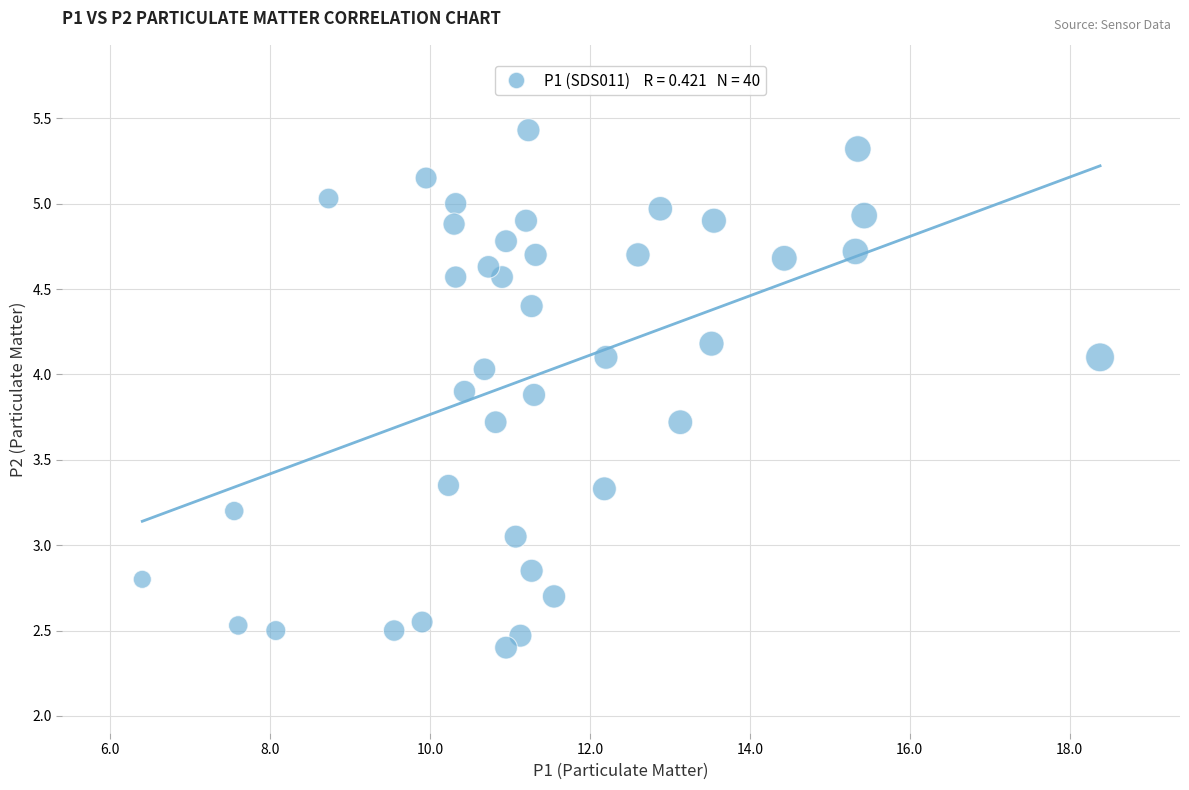

Count the number of points in this scatter plot.

40